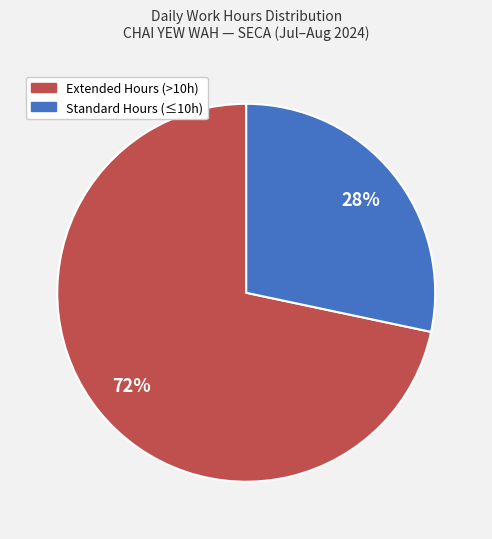

Is there a majority slice in this chart?

Yes